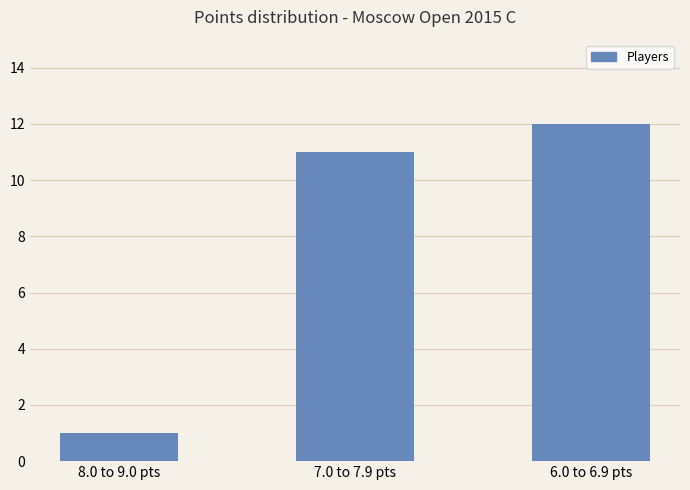

What is the difference between the second highest and minimum values?

10